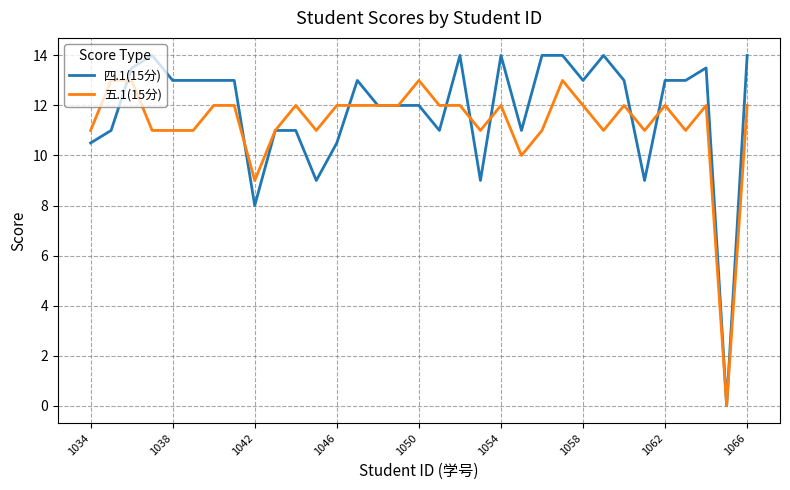

Which series has the largest range (max minus min)?

四.1(15分)